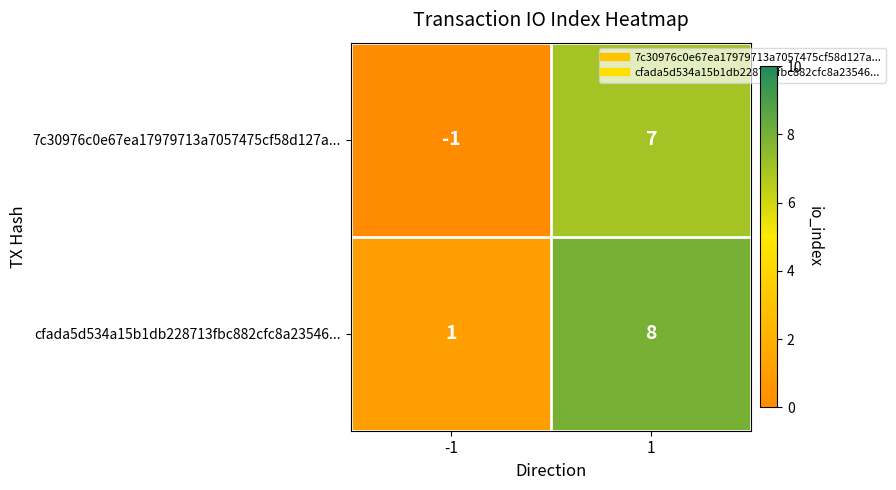

How many data points does each series have?

2